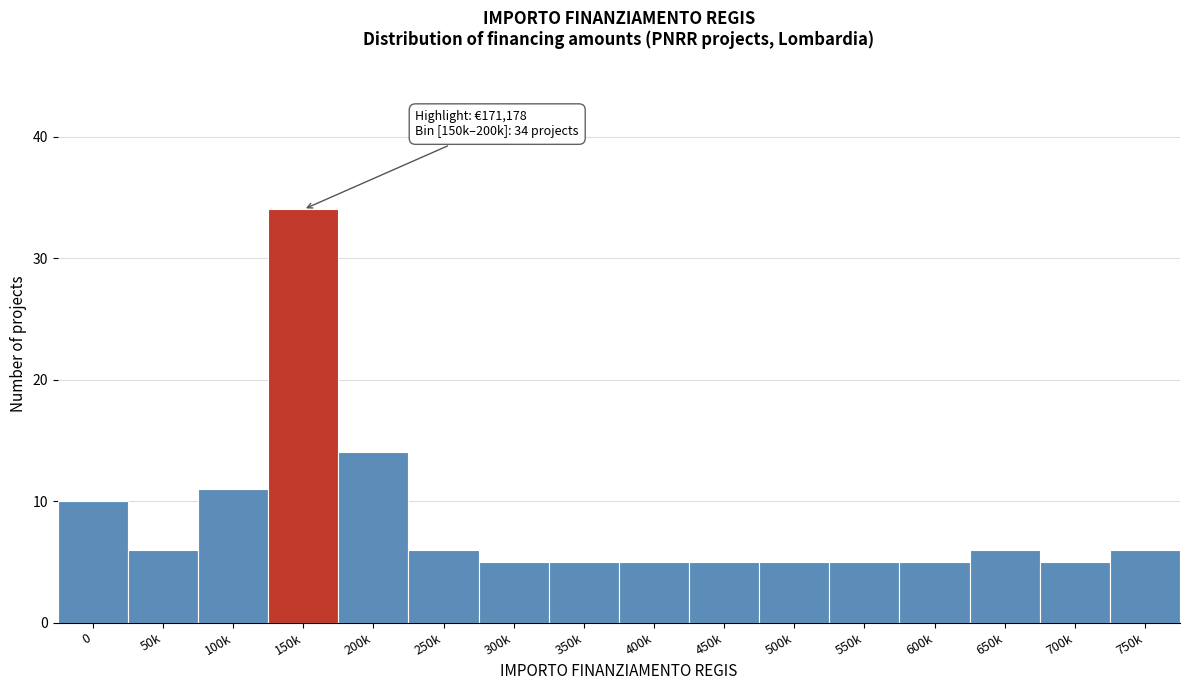

Reading left to right, transcribe all the data shown in this chart.

0=10	50k=6	100k=11	150k=34	200k=14	250k=6	300k=5	350k=5	400k=5	450k=5	500k=5	550k=5	600k=5	650k=6	700k=5	750k=6